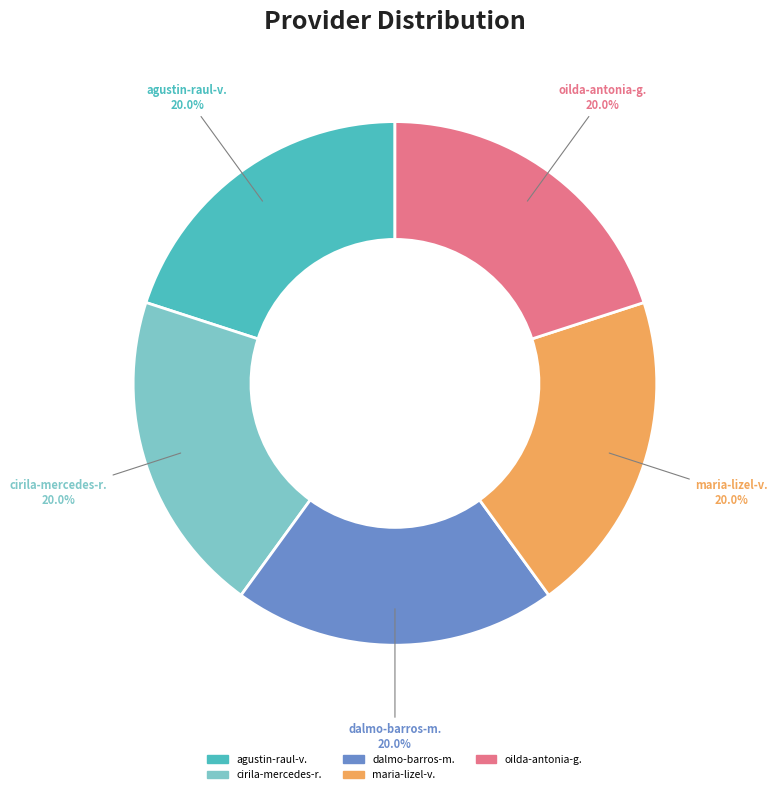

How much of the chart is everything except oilda-antonia-g.?

80.0%